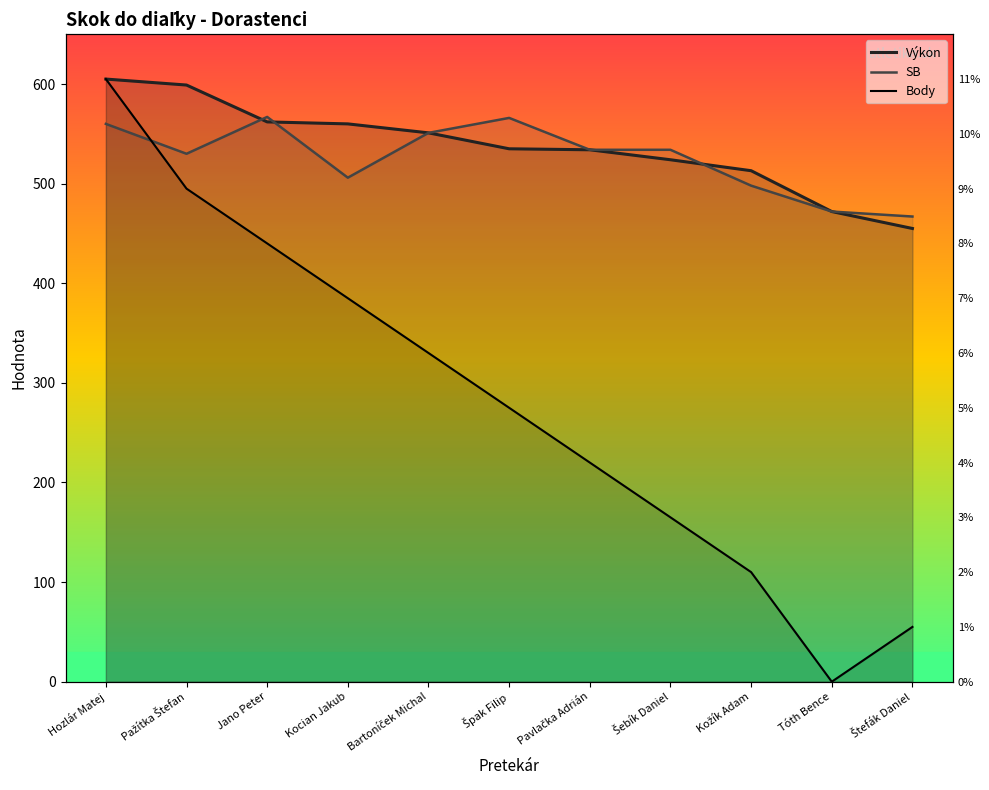

Is the value of Výkon at Tóth Bence greater than the value of Body at Kožík Adam?

Yes